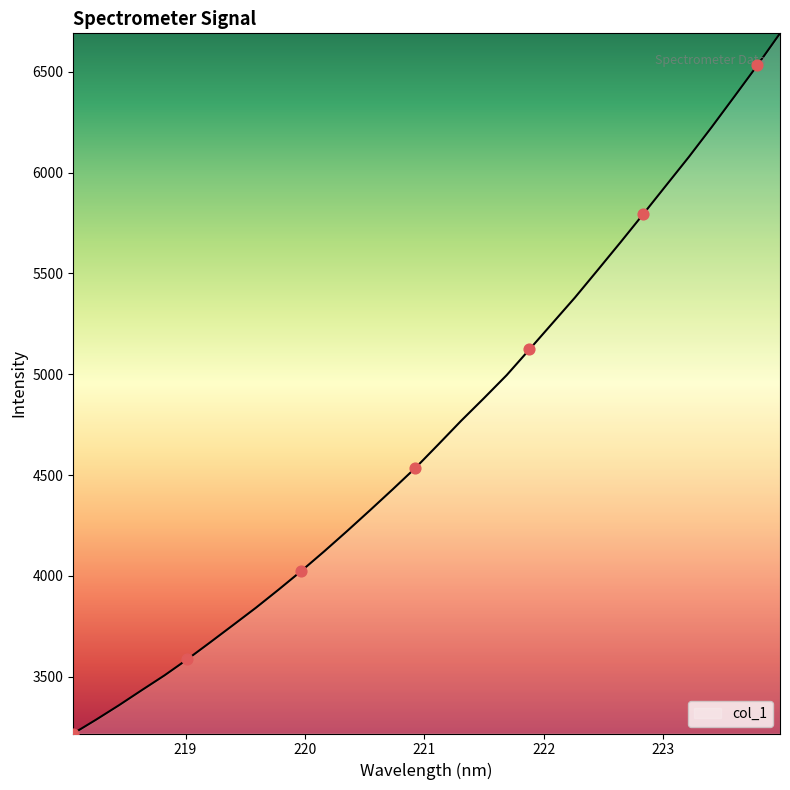

What is the difference between the maximum and minimum values?

3472.3